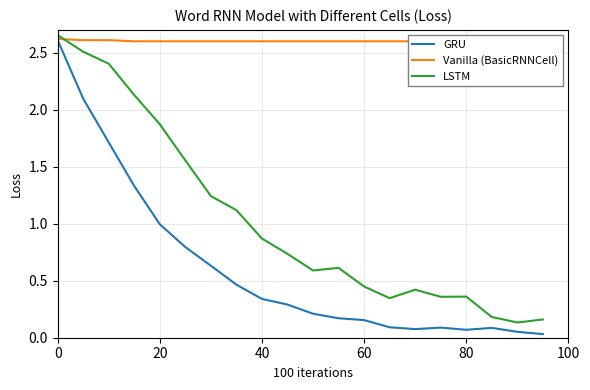

What is the maximum value for GRU?

2.6